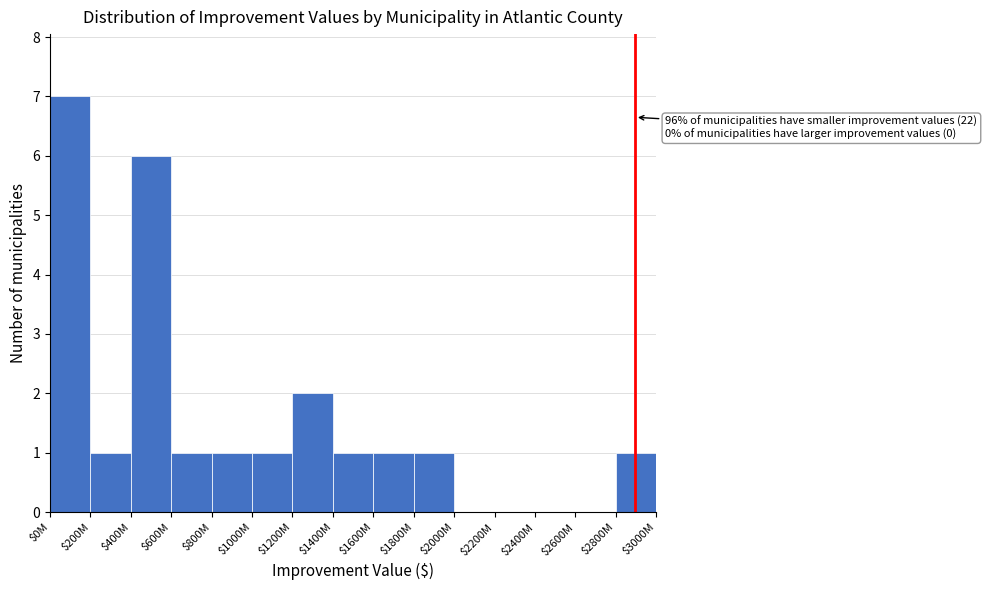

At which category does the chart reach its peak across all series?

$0M